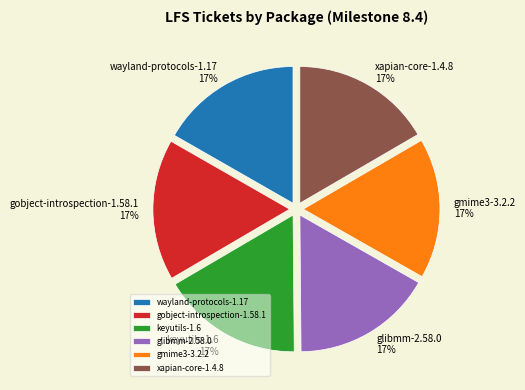

Is there any slice that represents more than half of the pie?

No